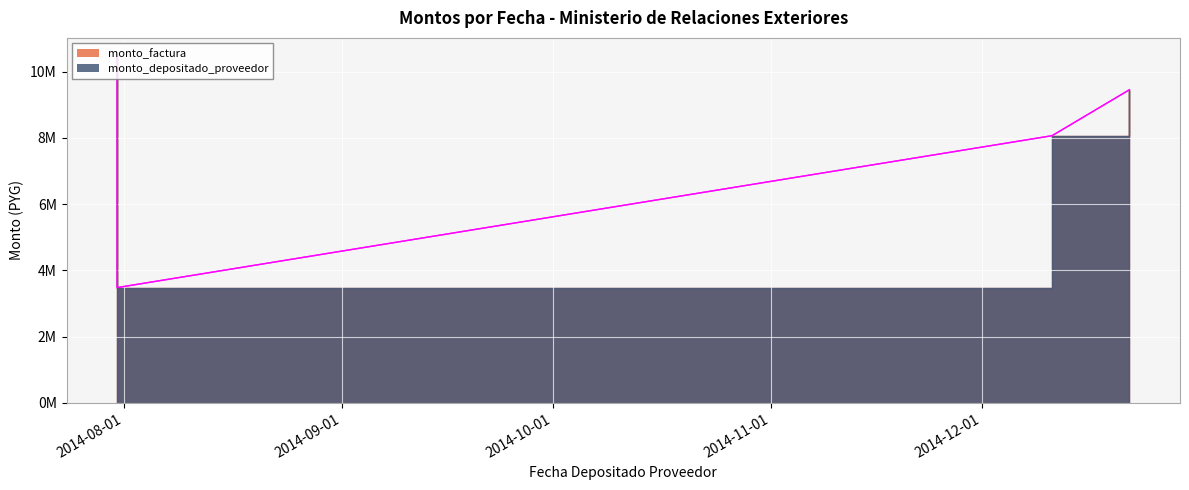

What is the sum of the monto_depositado_proveedor values at 2014-07-31 and 2014-12-11?

11544000